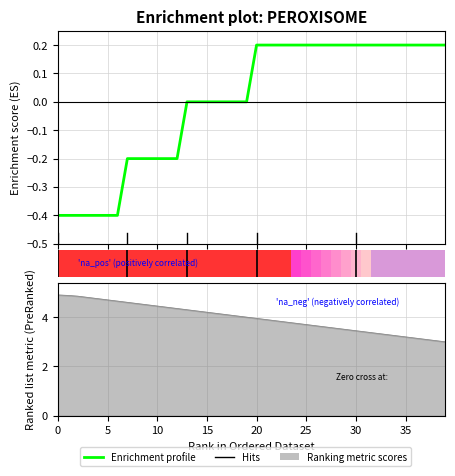

What is the label of the 15th bar from the right?

25